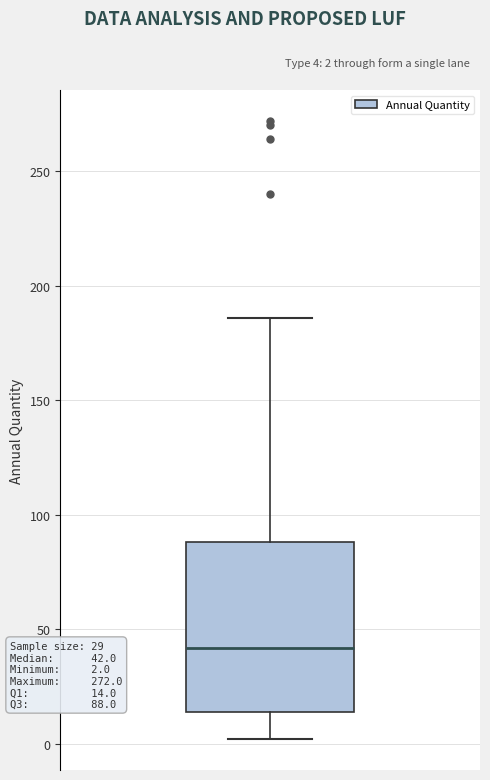

Read this box plot against the y-axis: the position of the median line, the range covered by the box, and the ends of both whiskers. The values are not printed on the chart, so give them approximately, as read against the axis.

median 40, box 15 to 90, whiskers 0 to 185